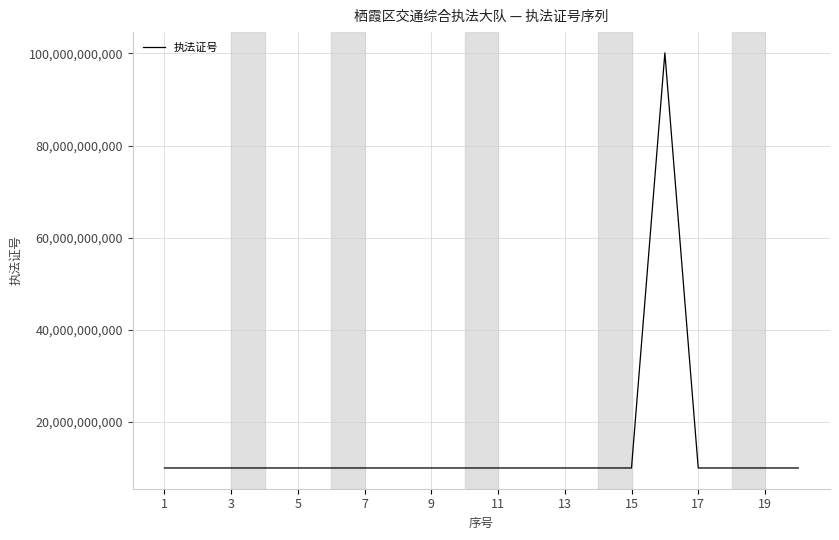

What is the greatest value displayed?

100106170338